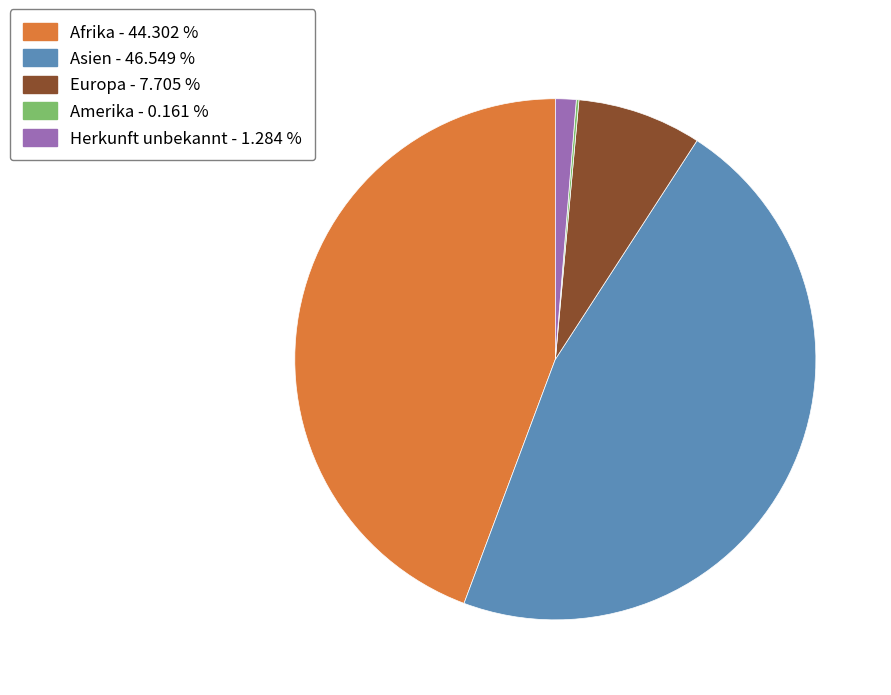

The Herkunft unbekannt slice represents 11% of the pie. True or false?

False